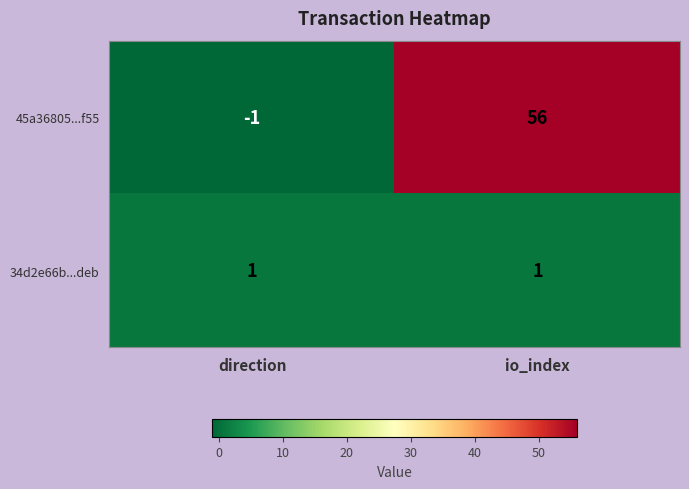

Is it true that 45a36805...f55 equals 0 at direction?

False